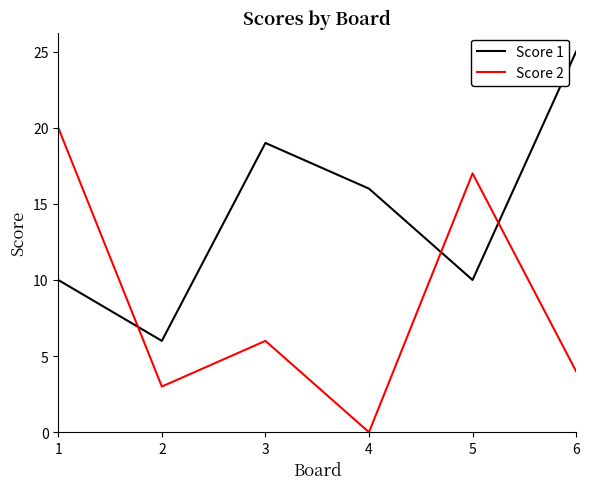

What are all the series names shown in the legend?

Score 1, Score 2